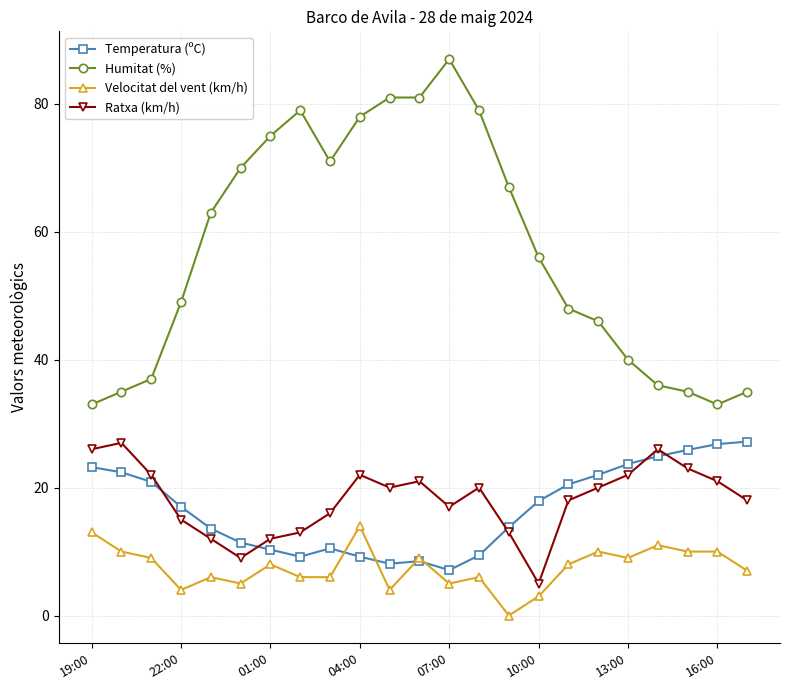

True or false: Humitat (%) and Velocitat del vent (km/h) intersect in this chart.

False